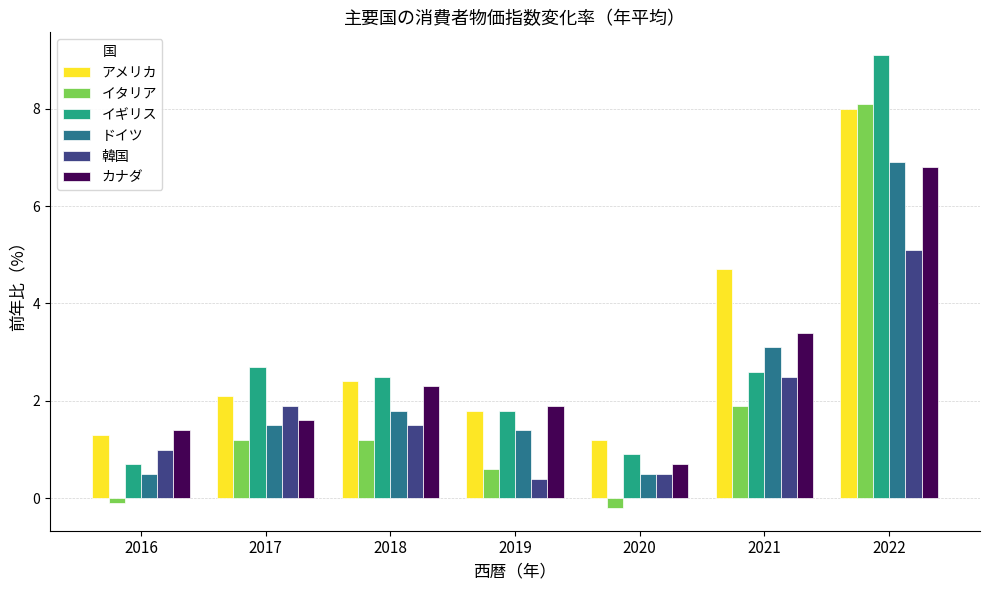

Reading right to left, list all the values displayed in this chart.

アメリカ: 2022=8.0	2021=4.7	2020=1.2	2019=1.8	2018=2.4	2017=2.1	2016=1.3
イタリア: 2022=8.1	2021=1.9	2020=-0.2	2019=0.6	2018=1.2	2017=1.2	2016=-0.1
イギリス: 2022=9.1	2021=2.6	2020=0.9	2019=1.8	2018=2.5	2017=2.7	2016=0.7
ドイツ: 2022=6.9	2021=3.1	2020=0.5	2019=1.4	2018=1.8	2017=1.5	2016=0.5
韓国: 2022=5.1	2021=2.5	2020=0.5	2019=0.4	2018=1.5	2017=1.9	2016=1.0
カナダ: 2022=6.8	2021=3.4	2020=0.7	2019=1.9	2018=2.3	2017=1.6	2016=1.4